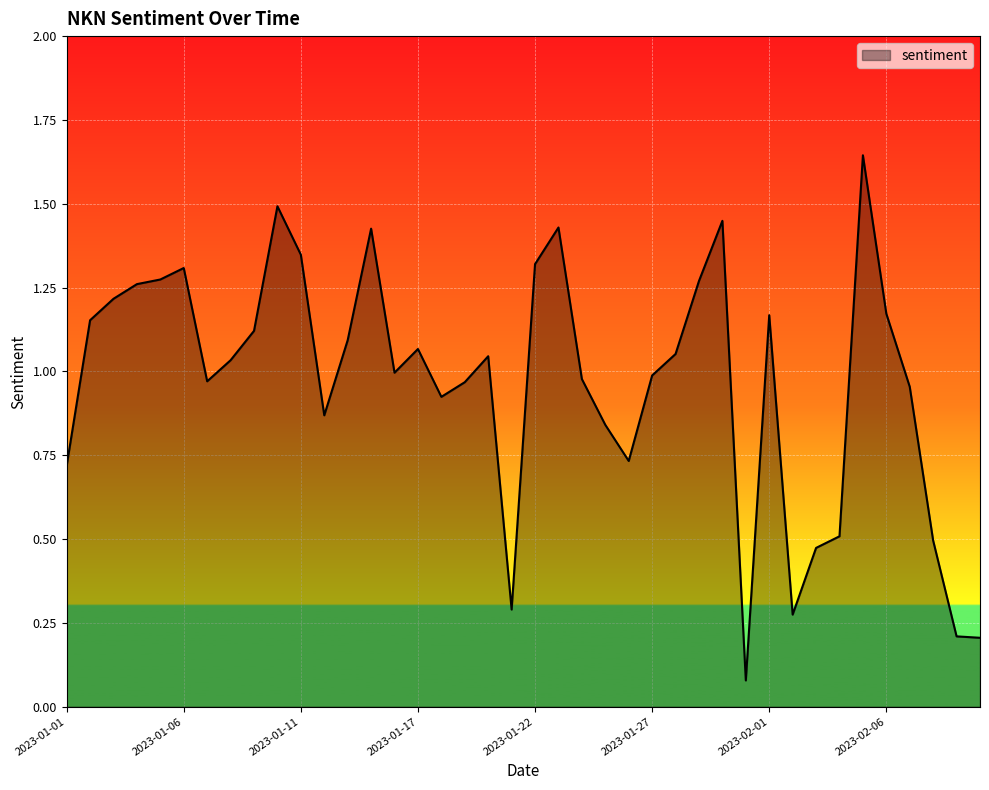

Rank the categories by value from lowest to highest.

2023-01-31, 2023-02-10, 2023-02-09, 2023-02-02, 2023-01-21, 2023-02-03, 2023-02-08, 2023-02-04, 2023-01-01, 2023-01-26, 2023-01-25, 2023-01-12, 2023-01-18, 2023-02-07, 2023-01-19, 2023-01-07, 2023-01-24, 2023-01-27, 2023-01-16, 2023-01-08, 2023-01-20, 2023-01-28, 2023-01-17, 2023-01-13, 2023-01-09, 2023-01-02, 2023-02-01, 2023-02-06, 2023-01-03, 2023-01-04, 2023-01-29, 2023-01-05, 2023-01-06, 2023-01-22, 2023-01-11, 2023-01-14, 2023-01-23, 2023-01-30, 2023-01-10, 2023-02-05